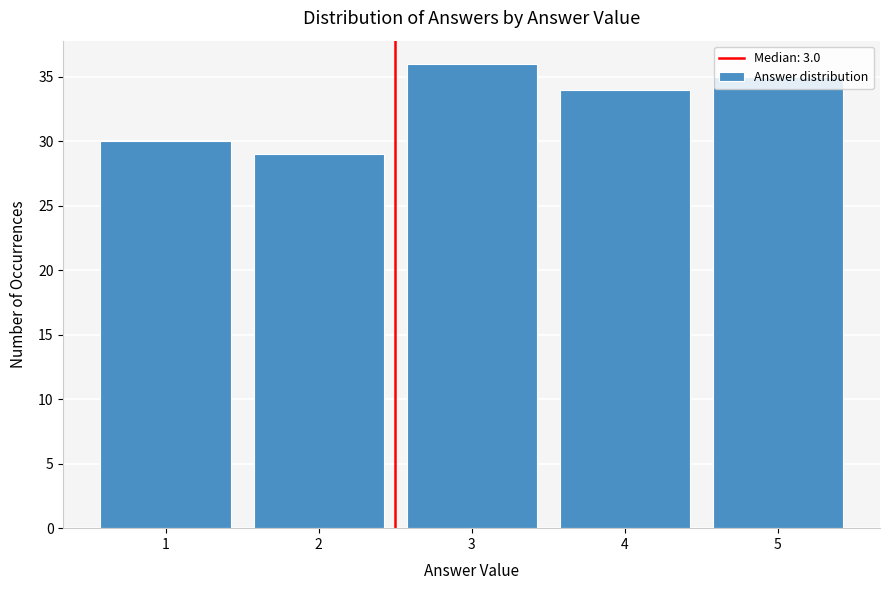

What is the change in value from 2 to 5?

+6